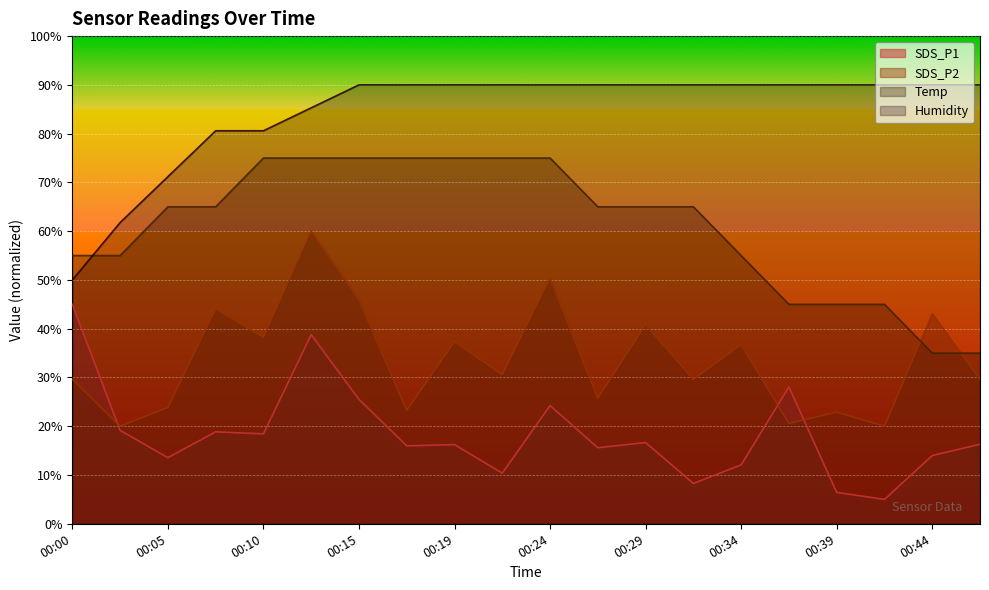

True or false: SDS_P1 and Temp cross at least once.

False